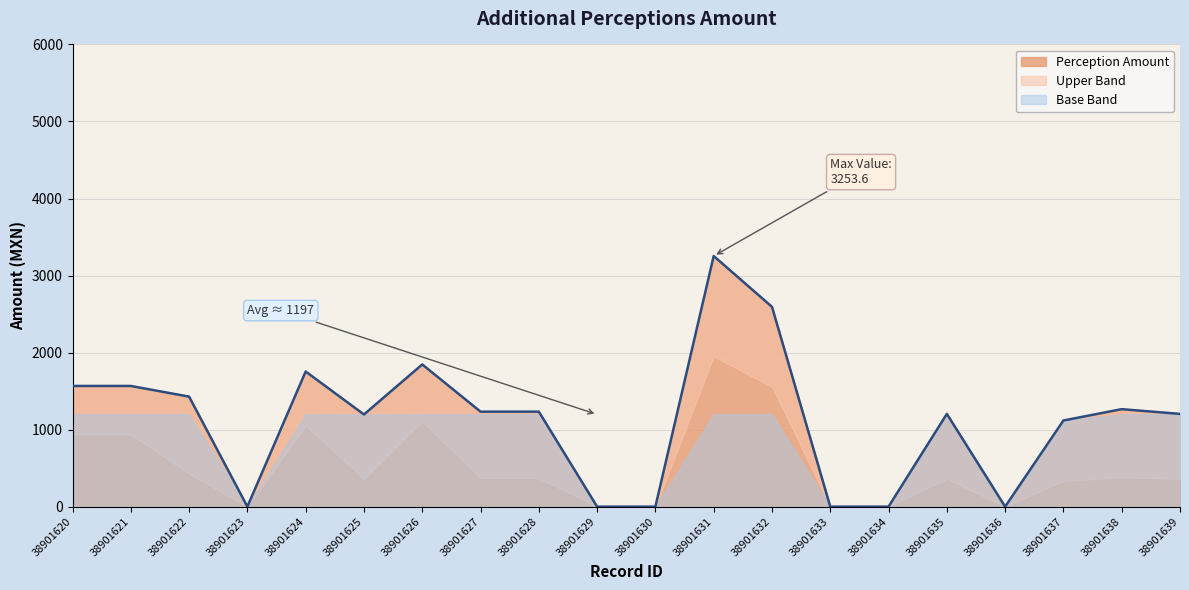

How many values are above zero?

14